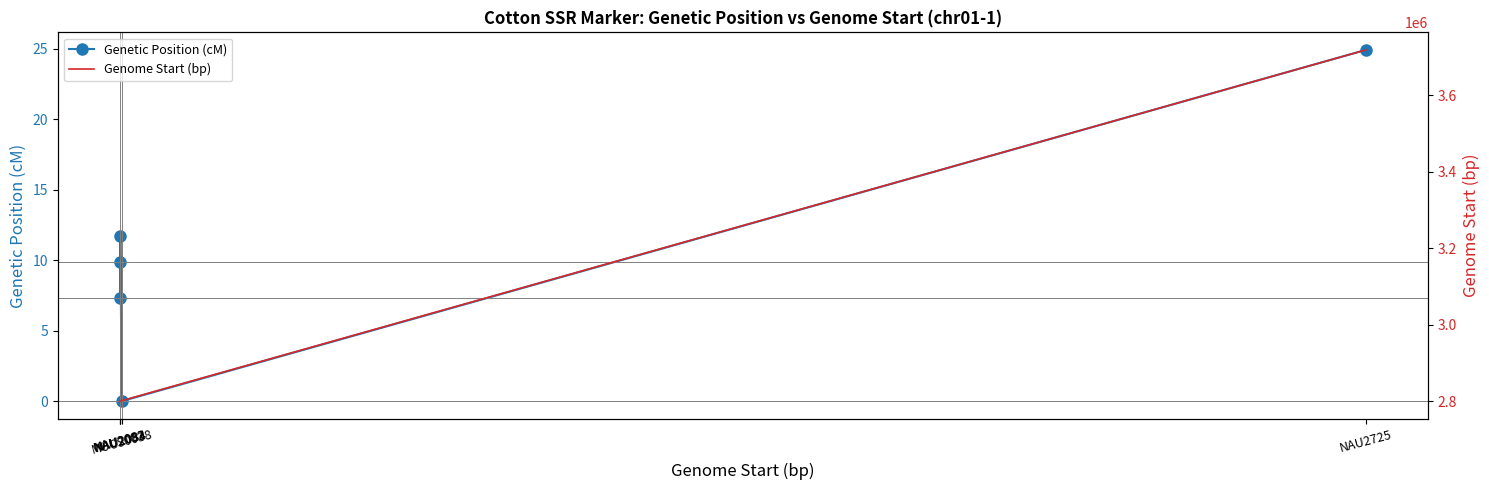

List the series in order of their overall mean, highest first.

Genome Start (bp), Genetic Position (cM)